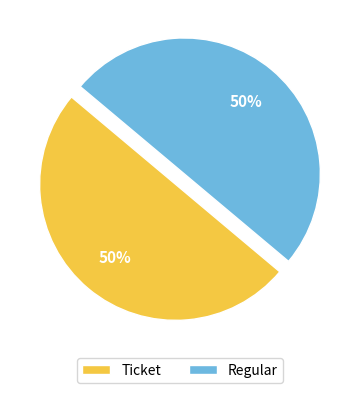

To the nearest percent, what is the combined percentage of Ticket and Regular?

100%